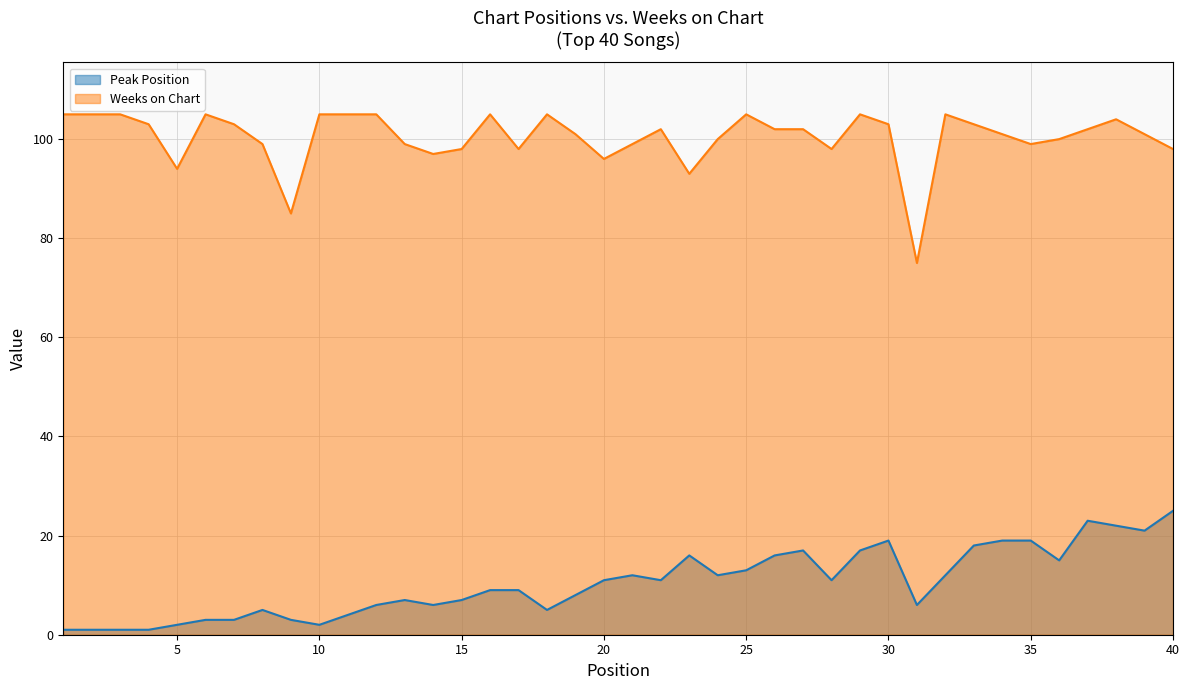

What is the sum of all Peak Position values?

418